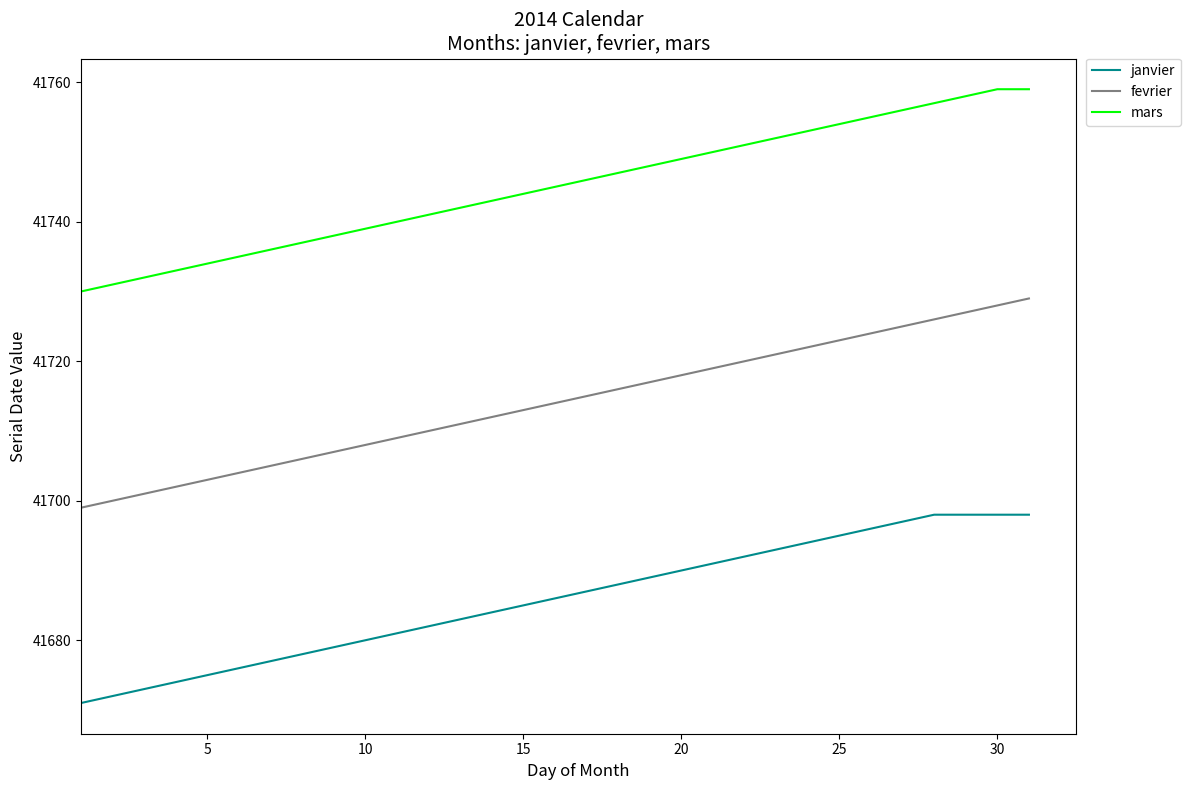

What is the average value of the mars series?

41745